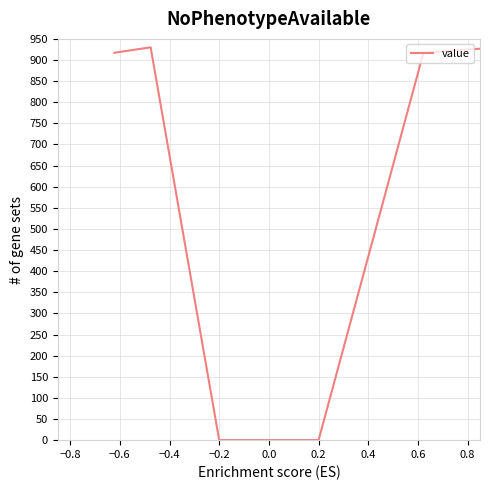

How many lines are shown in the chart?

1